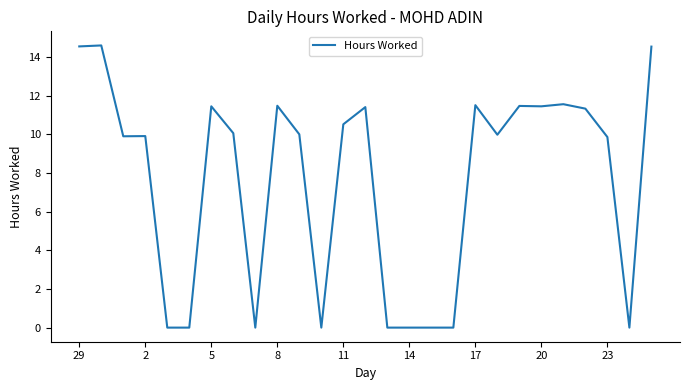

What is the difference between the maximum and minimum values?

14.6